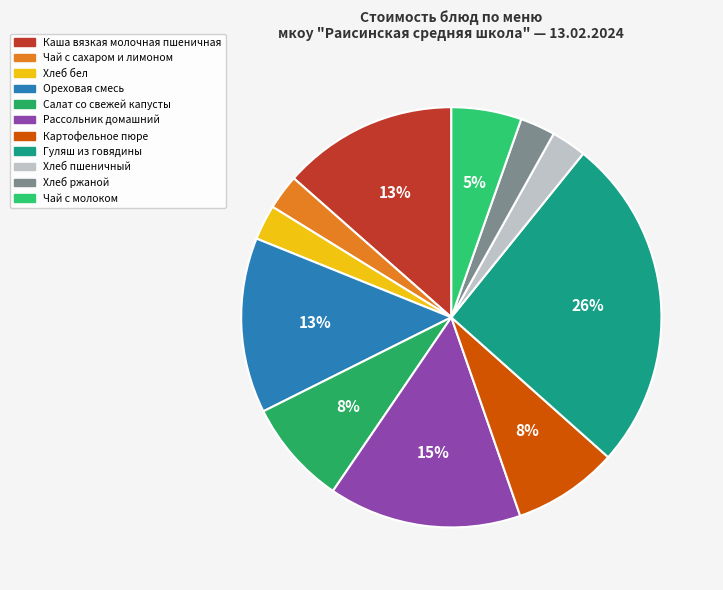

Which category has the smallest portion of the pie?

Чай с сахаром и лимоном